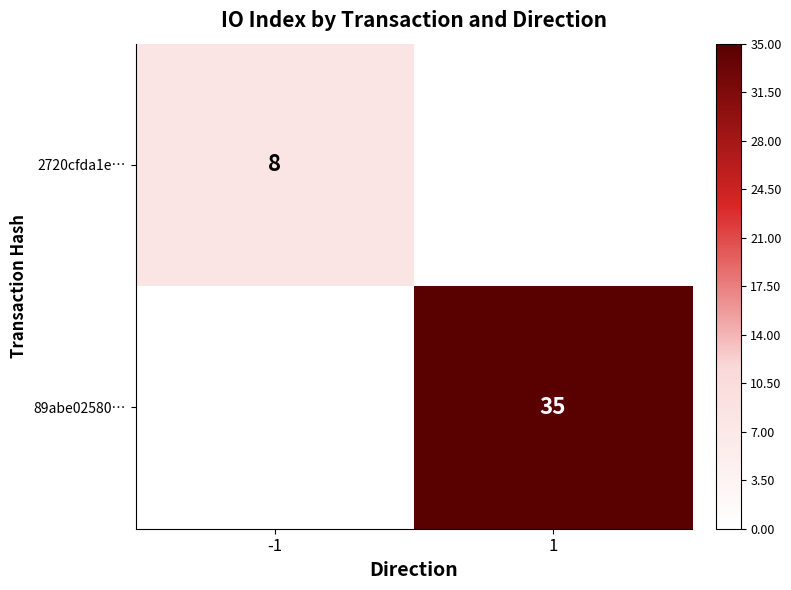

What is the total value across all series at 1?

35